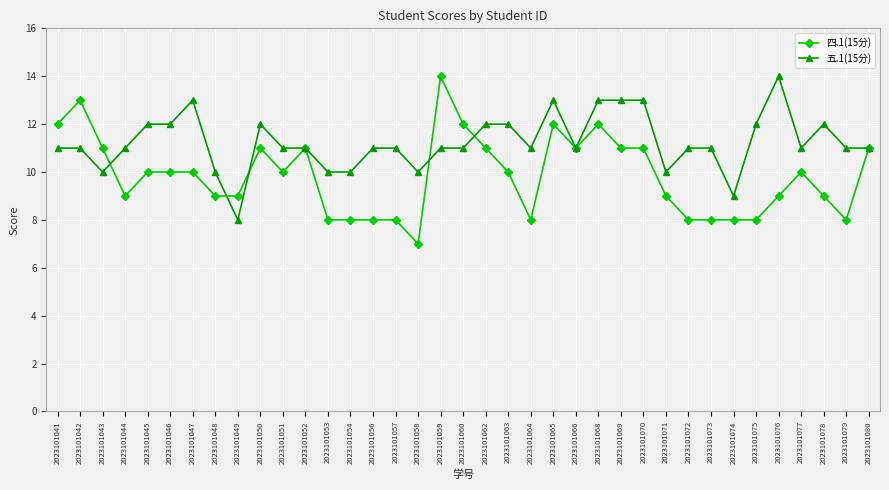

Where do 四.1(15分) and 五.1(15分) first cross each other?

2023101043 and 2023101044